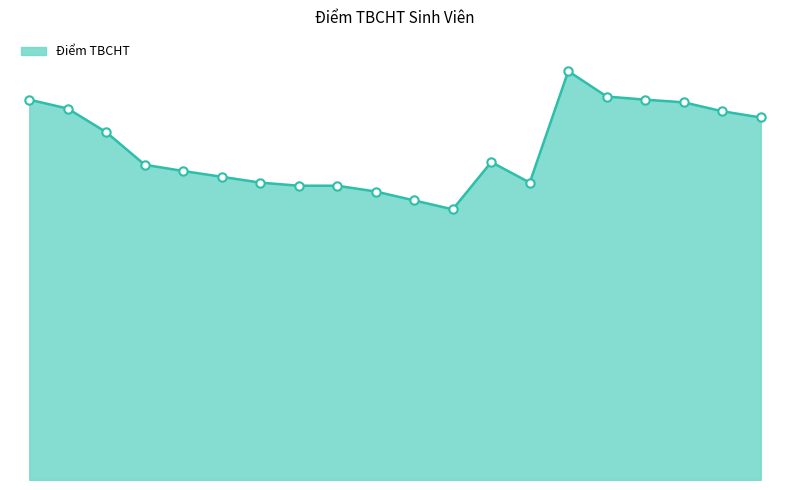

Is this an area chart (filled region under the line)?

Yes